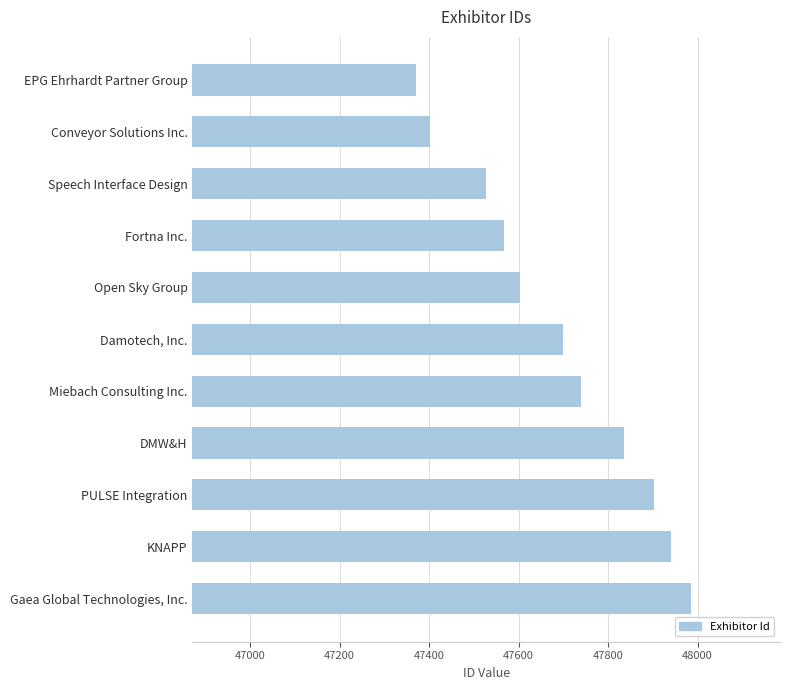

List the labels in order of value, largest first.

Gaea Global Technologies, Inc., KNAPP, PULSE Integration, DMW&H, Miebach Consulting Inc., Damotech, Inc., Open Sky Group, Fortna Inc., Speech Interface Design, Conveyor Solutions Inc., EPG Ehrhardt Partner Group